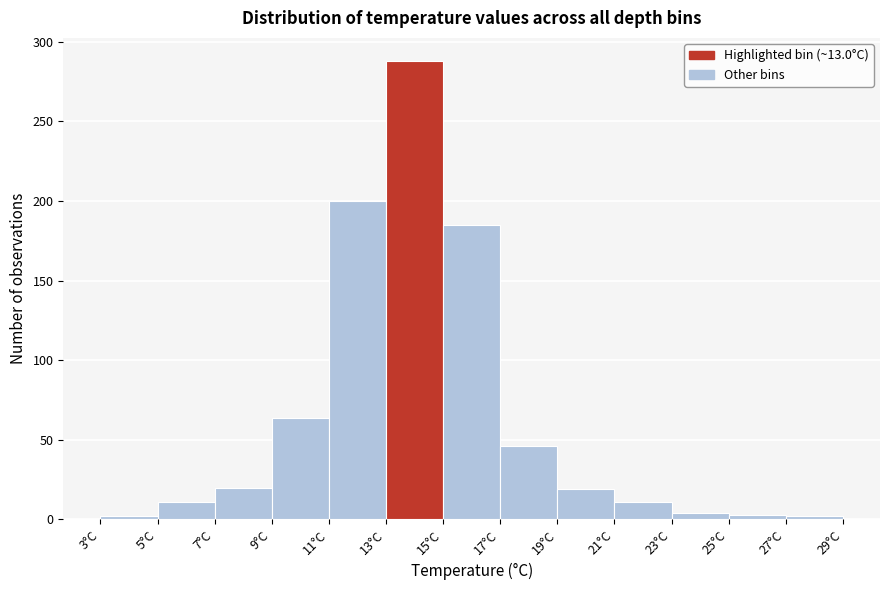

Reading left to right, transcribe this chart: for each bar, give the range it covers on the x-axis and its height. The values are not printed on the chart, so give them approximately, as read against the axis.

3 to 5: under 5
5 to 7: 10
7 to 9: 20
9 to 11: 65
11 to 13: 200
13 to 15: 290
15 to 17: 185
17 to 19: 45
19 to 21: 20
21 to 23: 10
23 to 25: under 5
25 to 27: under 5
27 to 29: under 5